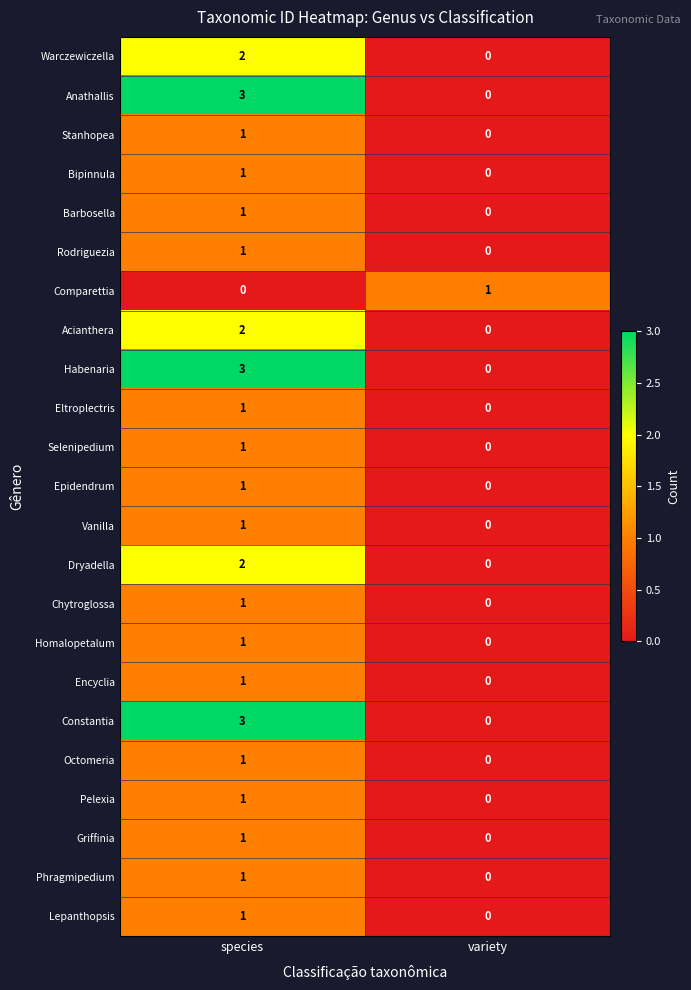

Where is Lepanthopsis nearest to the value 0?

variety